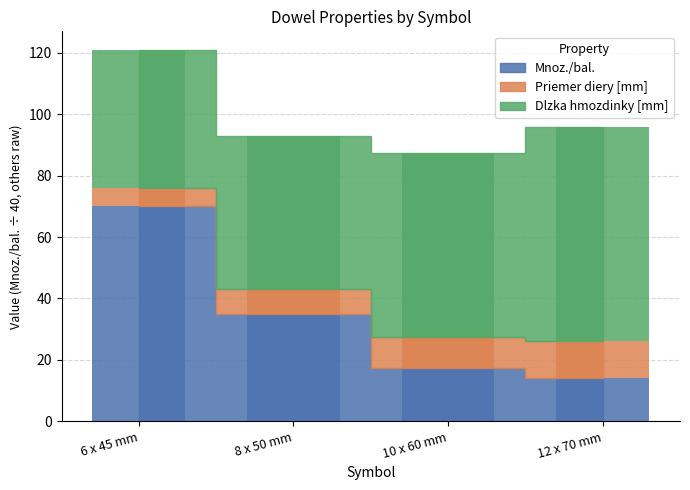

Which label corresponds to the largest value in the chart?

6 x 45 mm